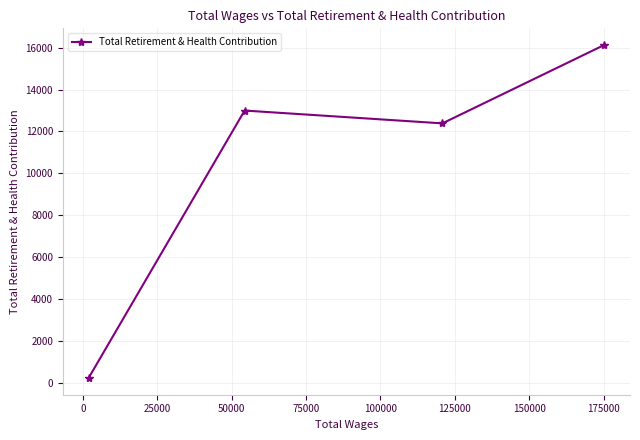

Is this an area chart (filled region under the line)?

No